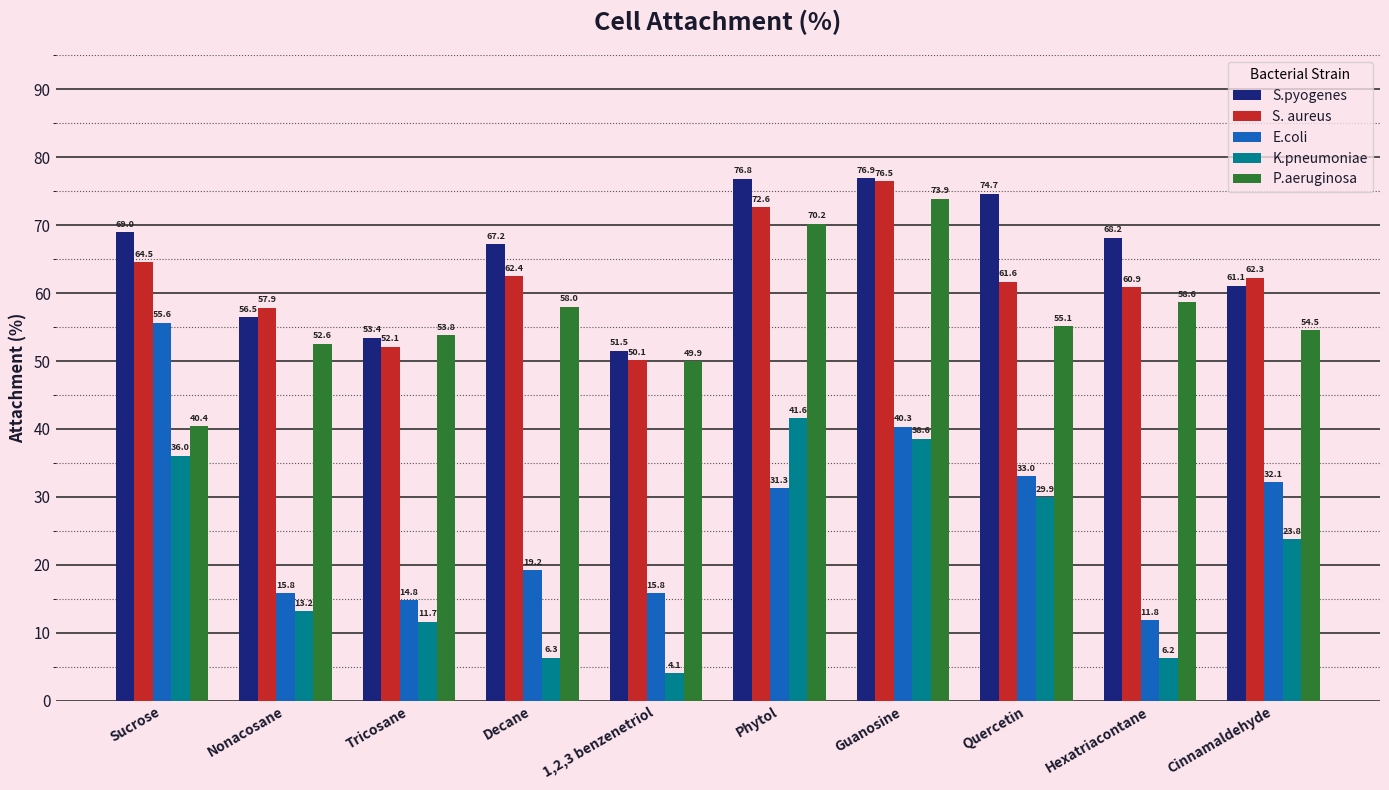

At how many categories does at least one series exceed 71?

3